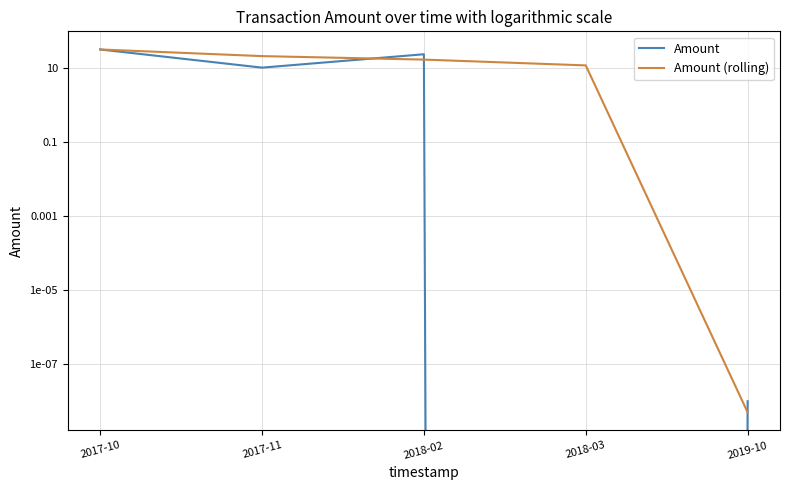

What is the average value of the Amount (rolling) series?

16.6